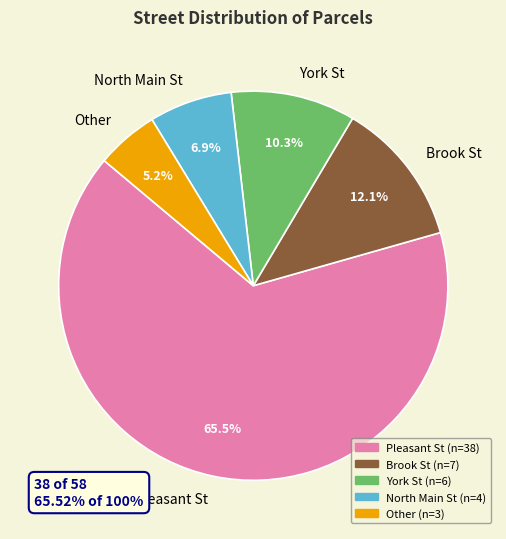

Which slice represents more than half of the pie?

Pleasant St